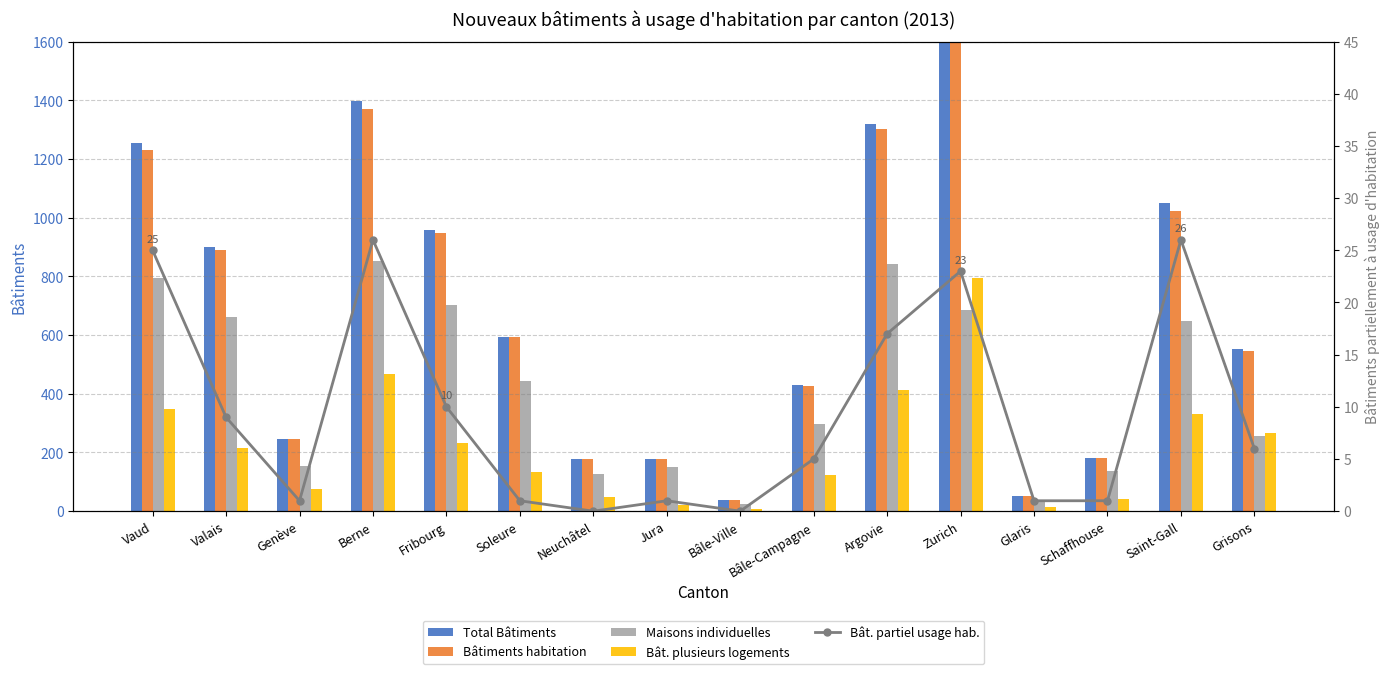

List the series in order of their peak value, highest first.

Total Bâtiments, Bâtiments habitation, Maisons individuelles, Bât. plusieurs logements, Bât. partiel usage hab.